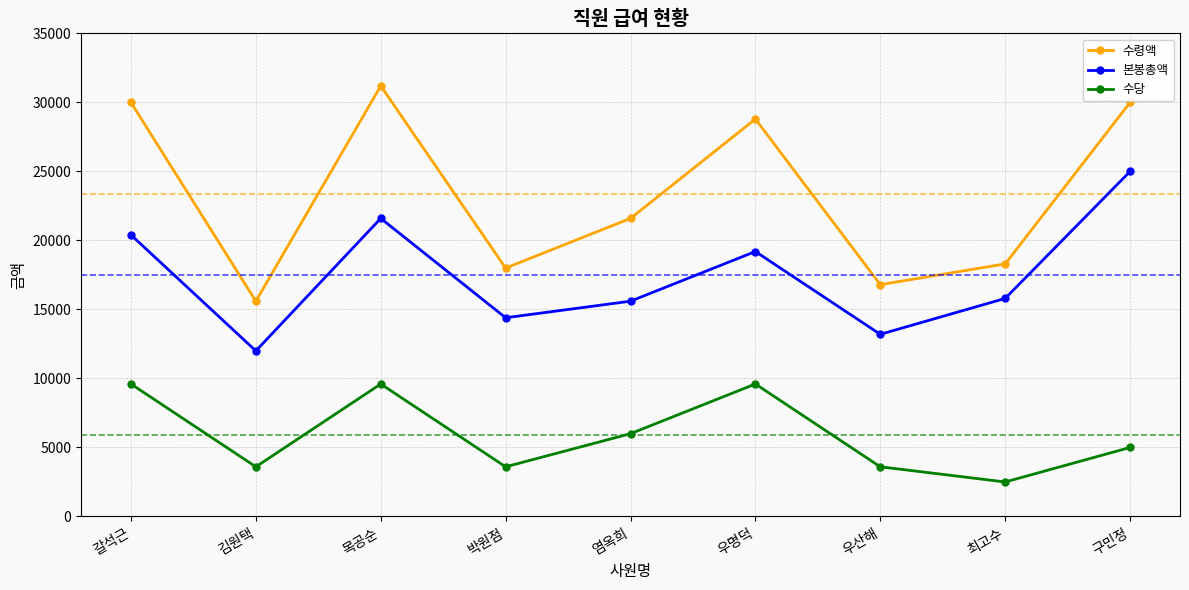

True or false: 수령액 and 수당 intersect in this chart.

False